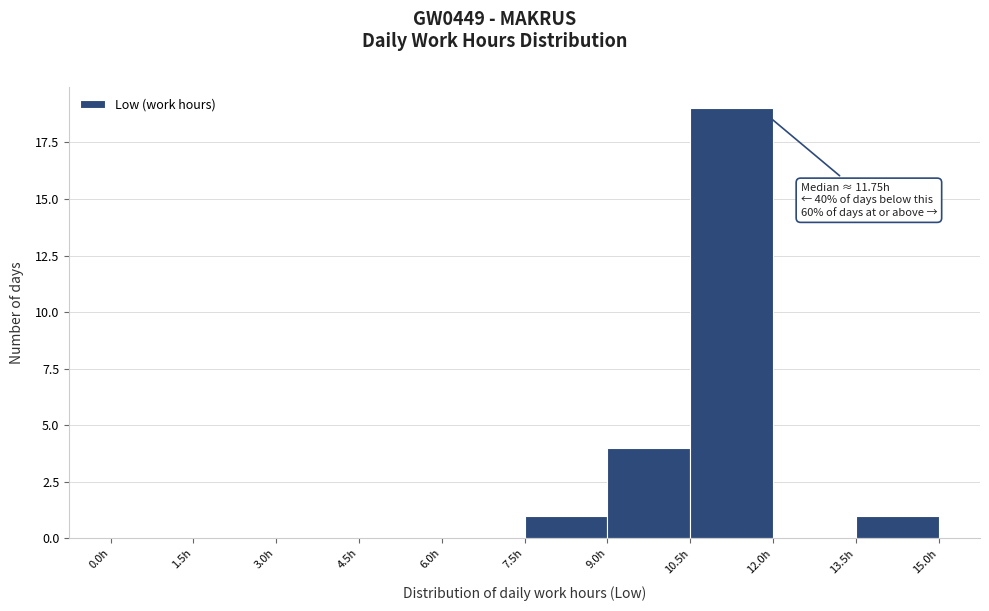

Which range on the x-axis has the tallest bar?

10.5 to 12.0